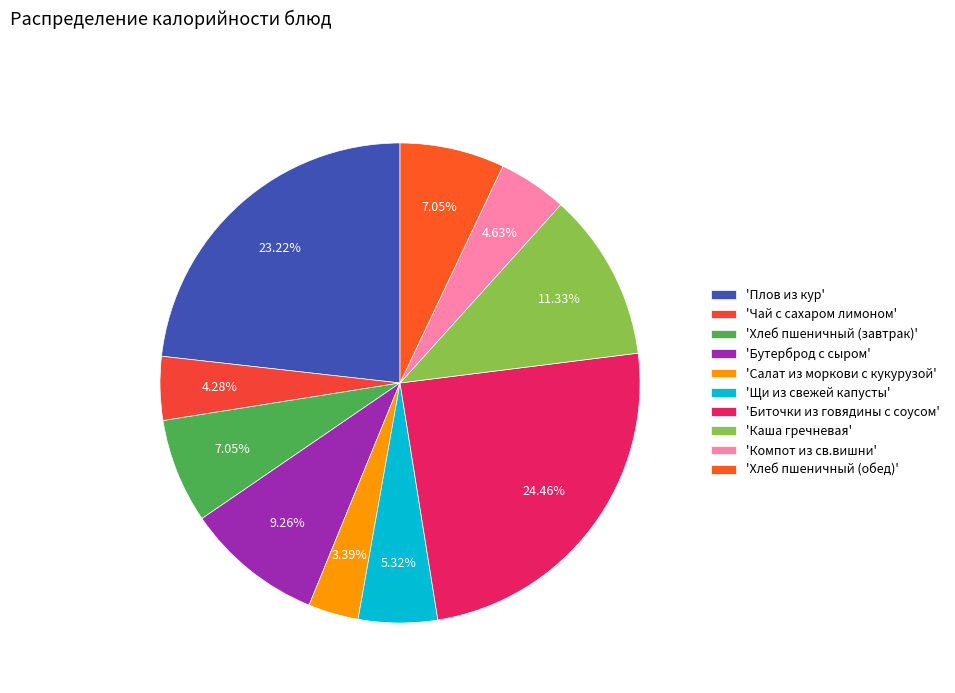

What is the smallest slice in the pie chart?

'Салат из моркови с кукурузой'